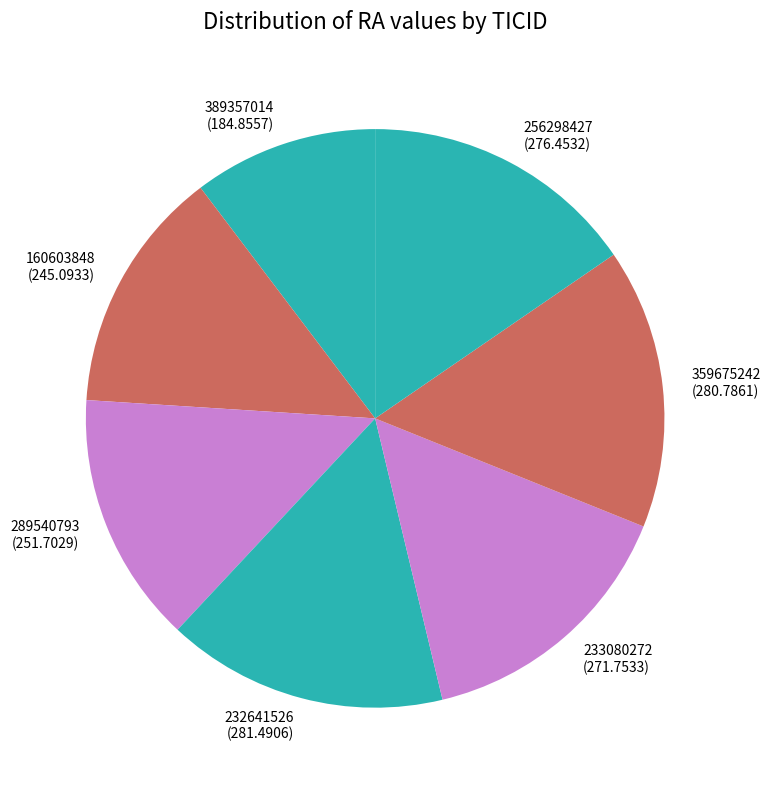

The 359675242 slice represents 16% of the pie. True or false?

True